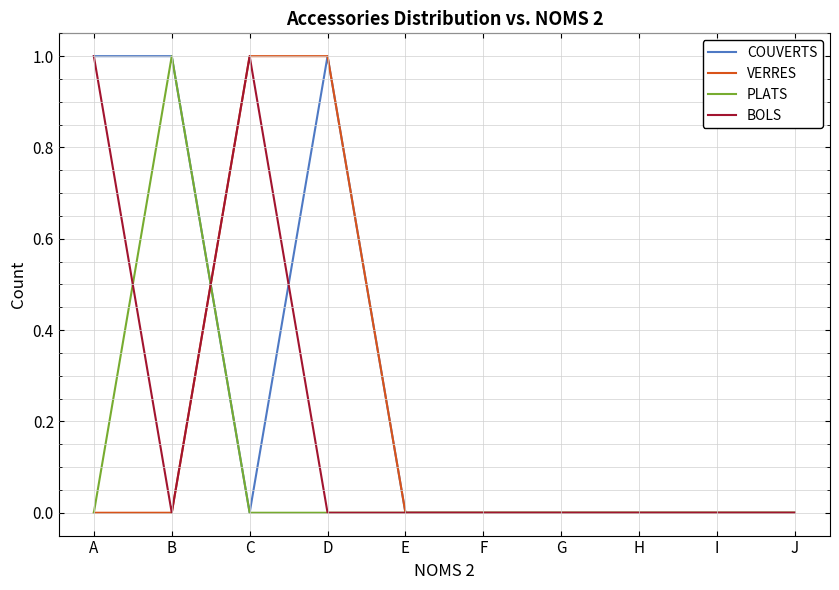

Is the value of BOLS at I greater than the value of COUVERTS at D?

No